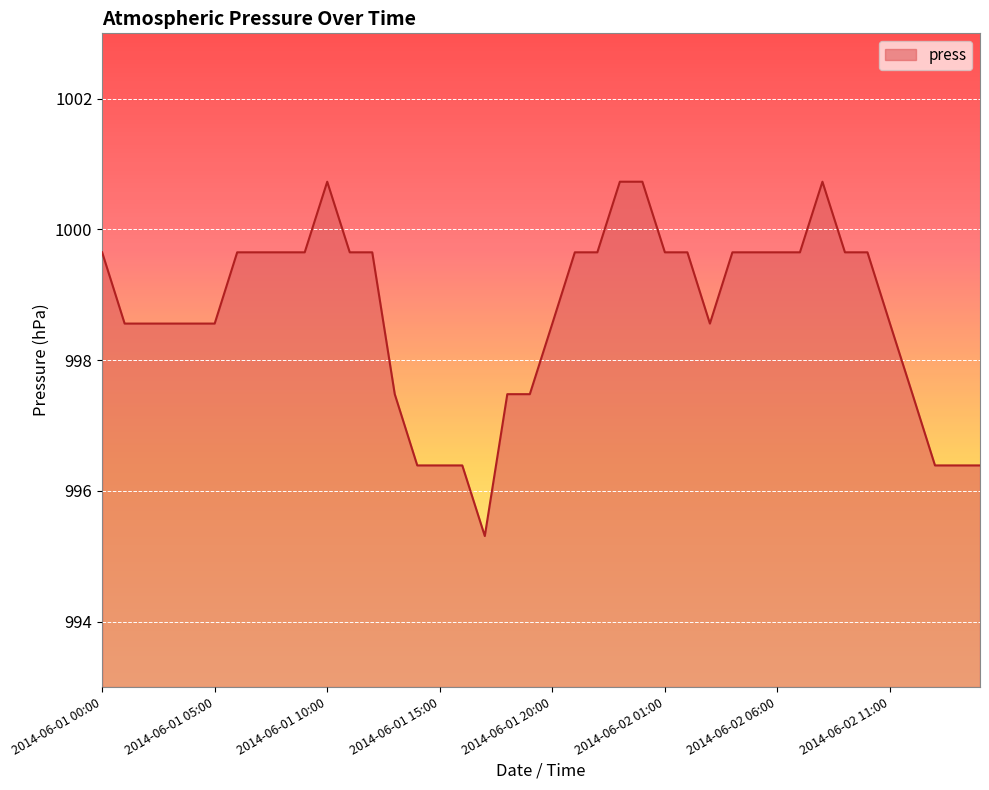

What is the greatest value displayed?

1000.7